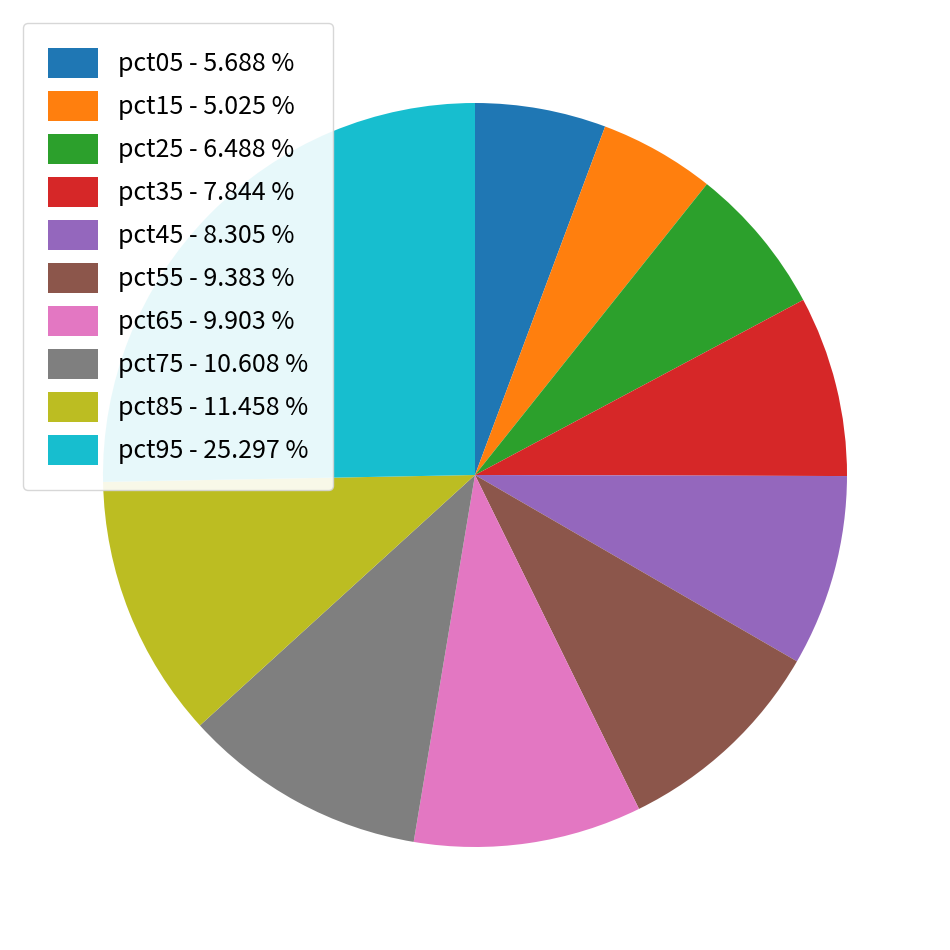

Is there a majority slice in this chart?

No